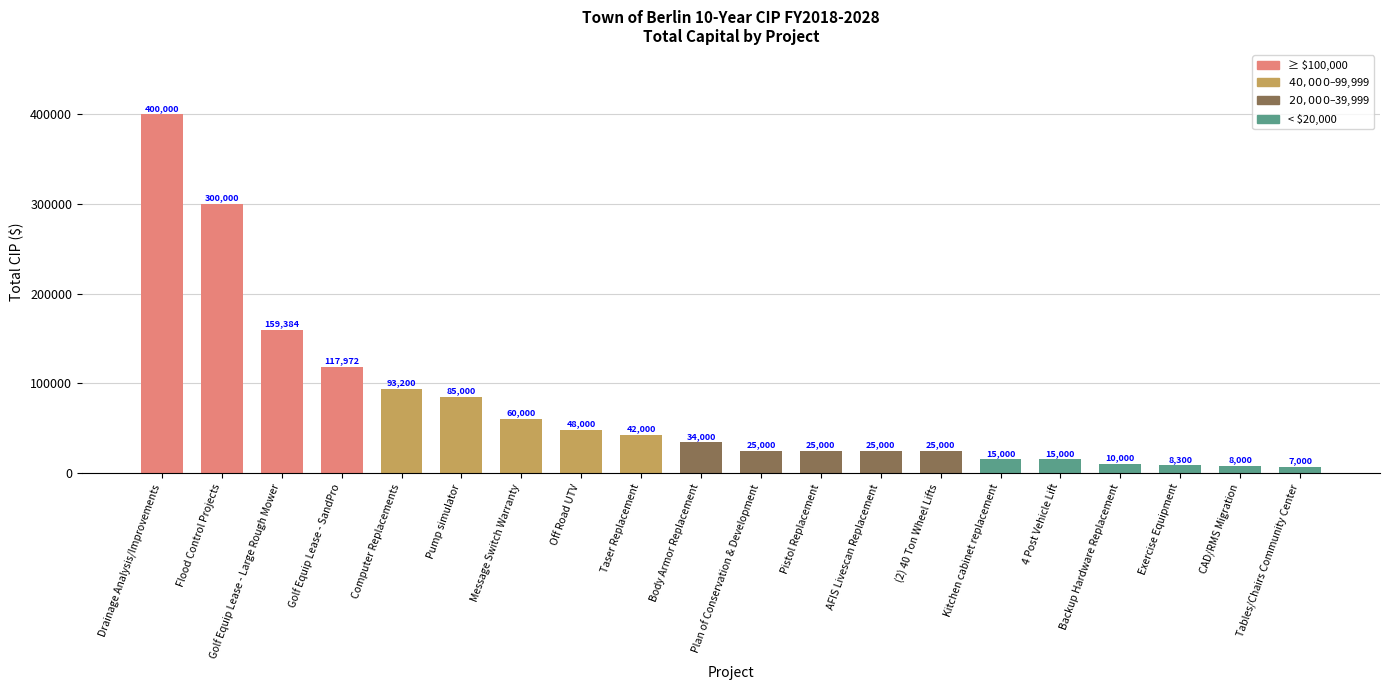

What position from the right is Pistol Replacement?

9